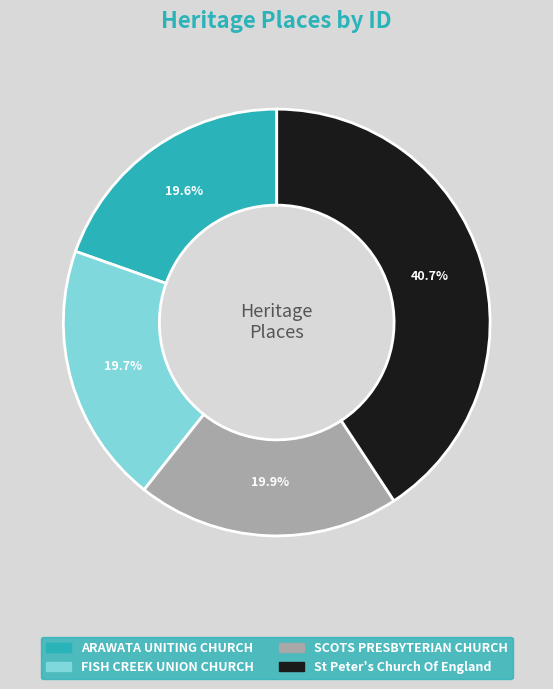

What is the total percentage of FISH CREEK UNION CHURCH and St Peter's Church Of England?

60.5%